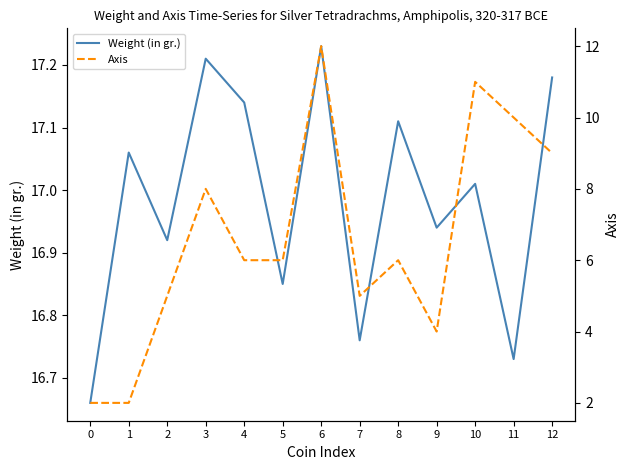

What is the difference between the maximum and minimum values in the Weight (in gr.) series?

0.6